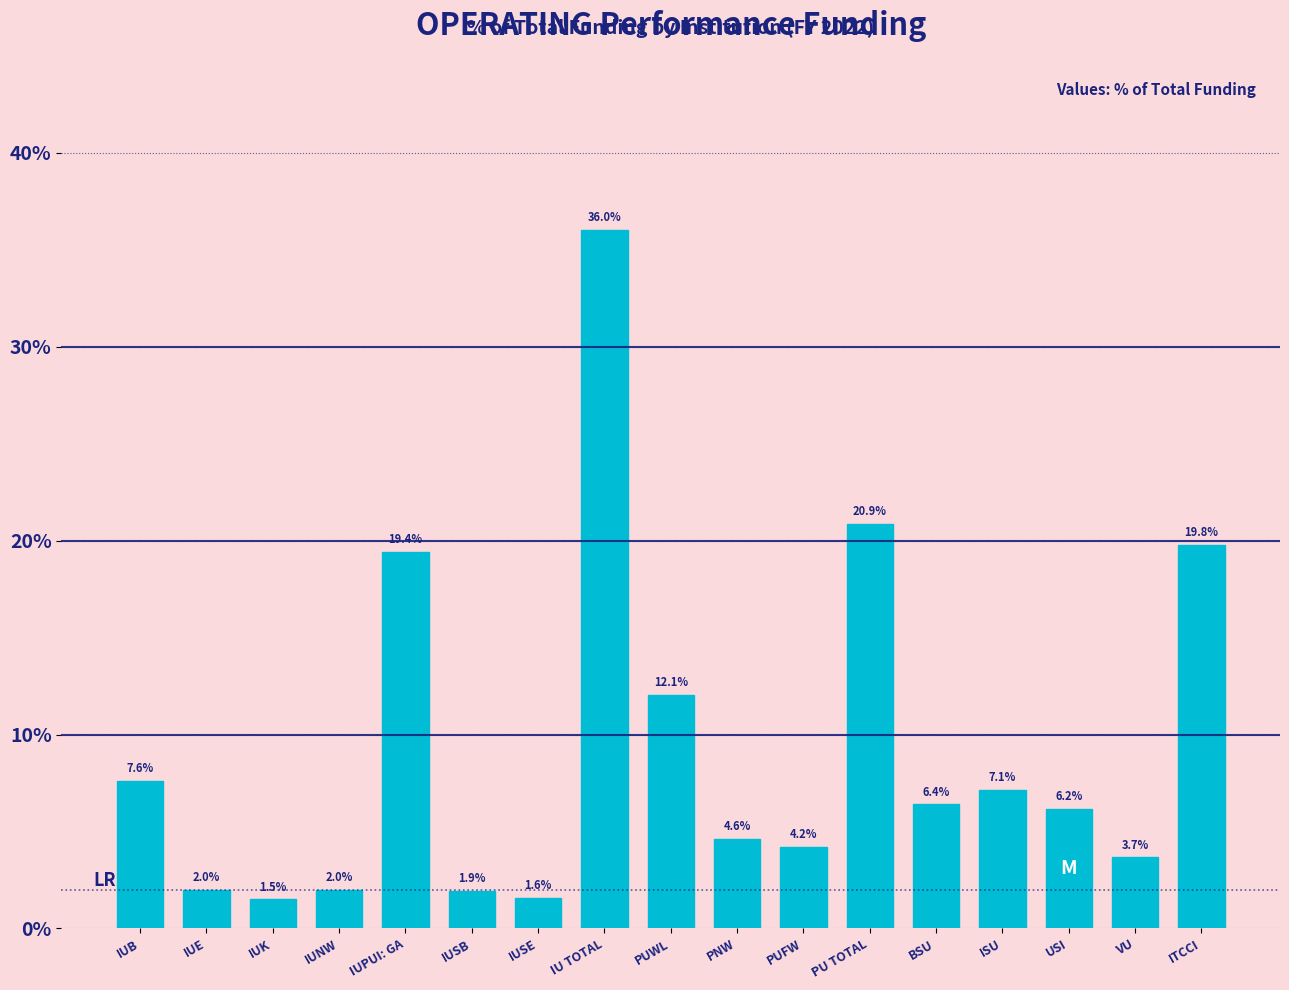

Reading left to right, transcribe all the data shown in this chart.

7.6	2.0	1.5	2.0	19.4	1.9	1.6	36.0	12.1	4.6	4.2	20.9	6.4	7.1	6.2	3.7	19.8